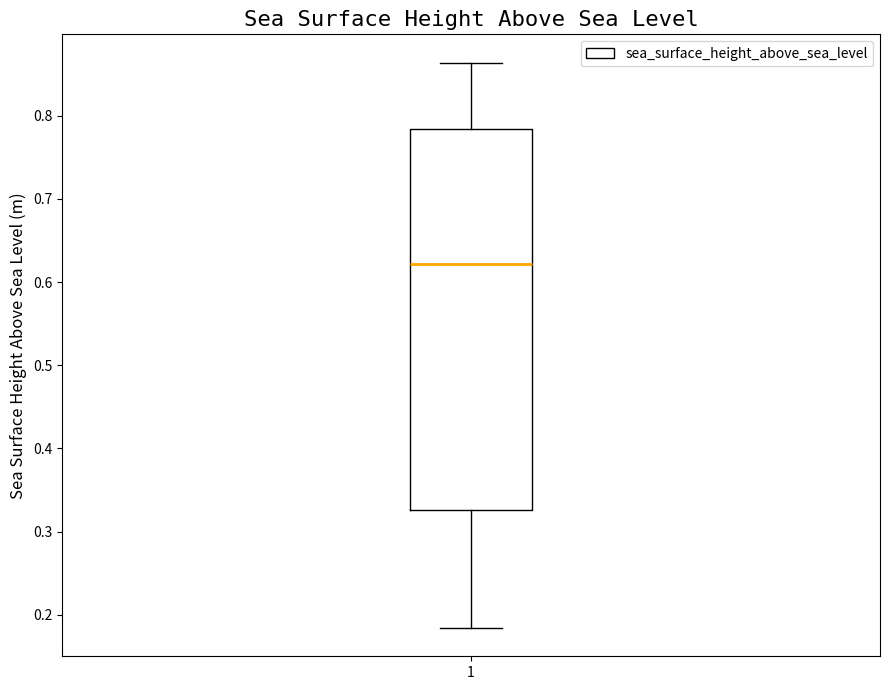

Where does the upper whisker of the box at x = 1 end on the y-axis? The values are not printed on the chart, so give them approximately, as read against the axis.

0.86